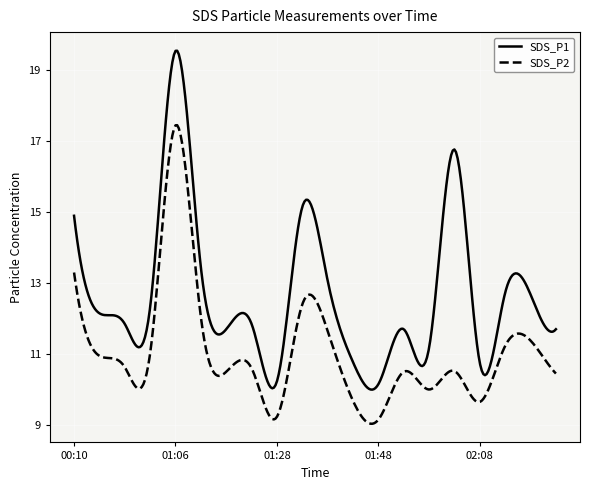

List the series in order of their peak value, highest first.

SDS_P1, SDS_P2